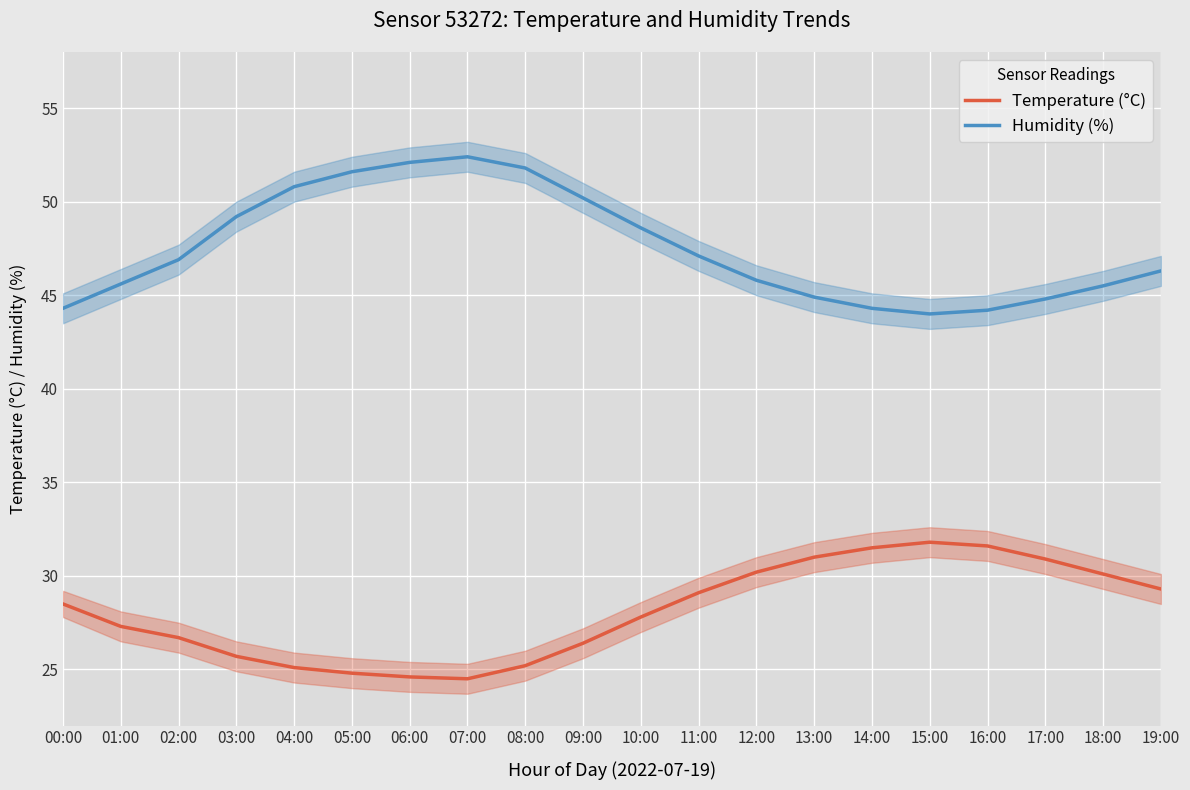

What is the difference between the second highest and second lowest values in the Temperature (°C) series?

7.0